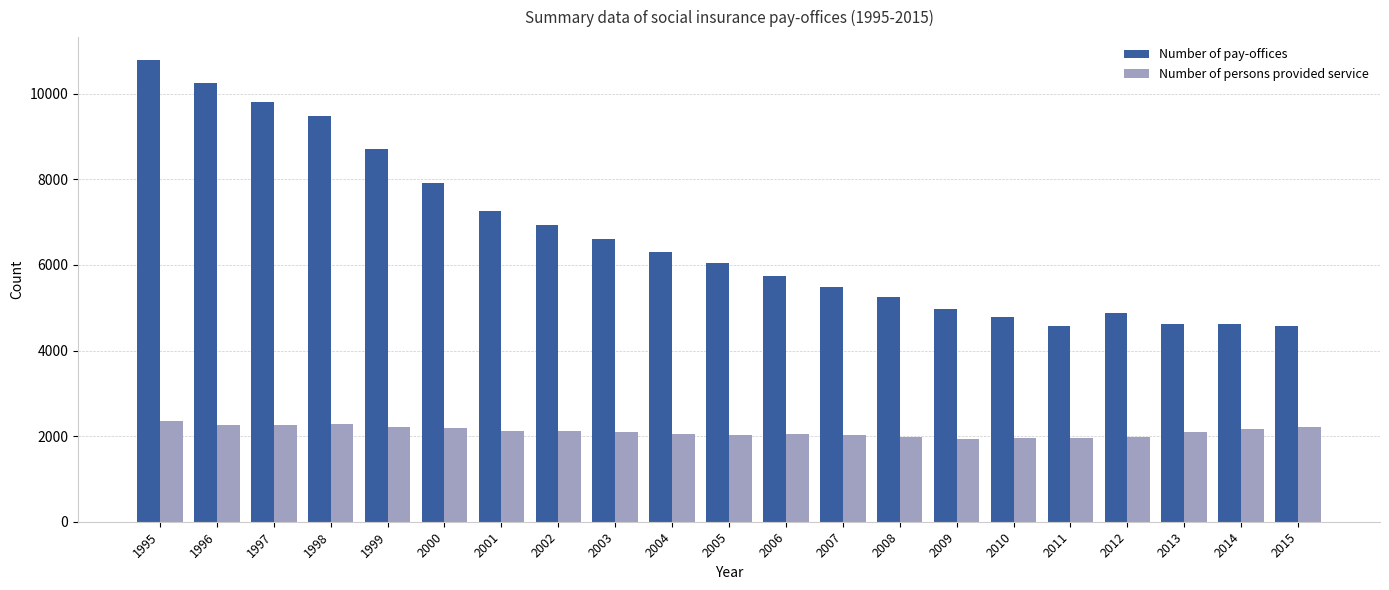

List the series in order of their overall mean, highest first.

Number of pay-offices, Number of persons provided service